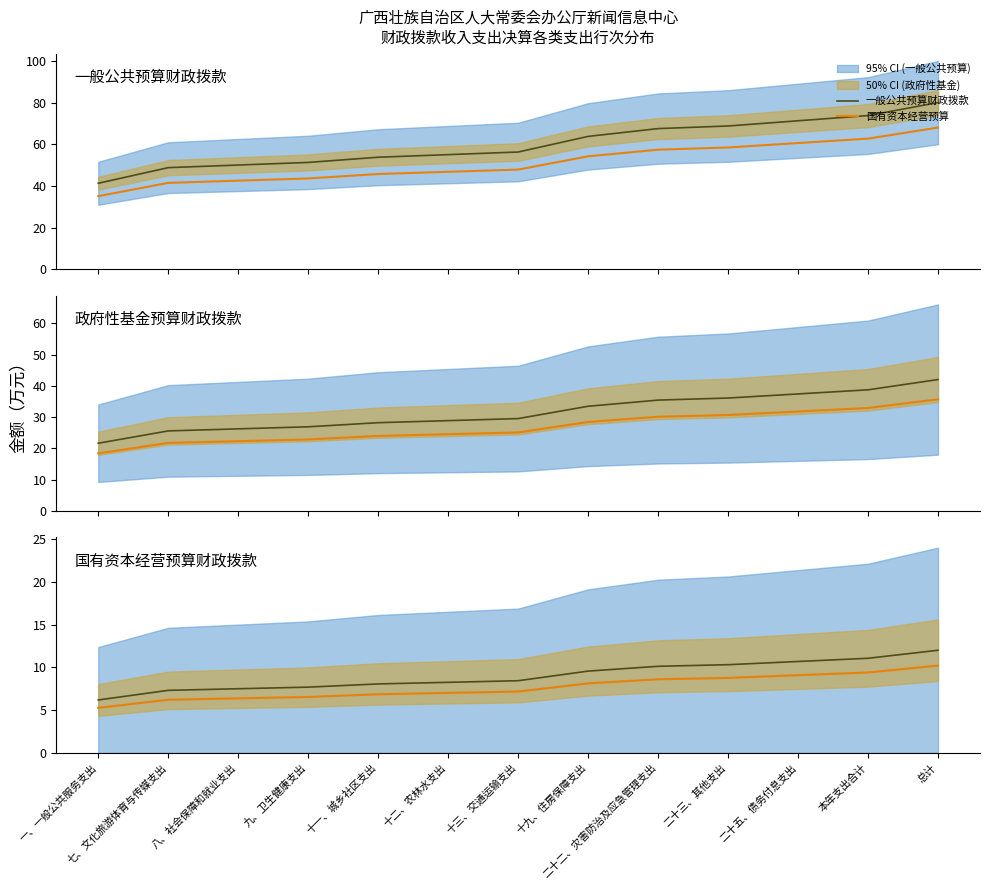

What is the difference between the 国有资本经营预算财政拨款 values at 本年支出合计 and 二十二、灾害防治及应急管理支出?

0.9